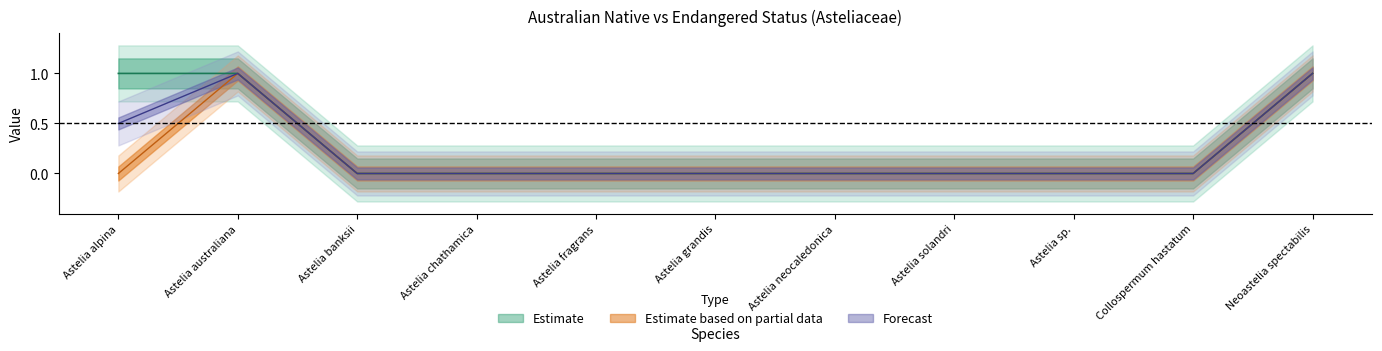

Is the value of Estimate based on partial data at Astelia solandri greater than the value of Estimate at Collospermum hastatum?

No